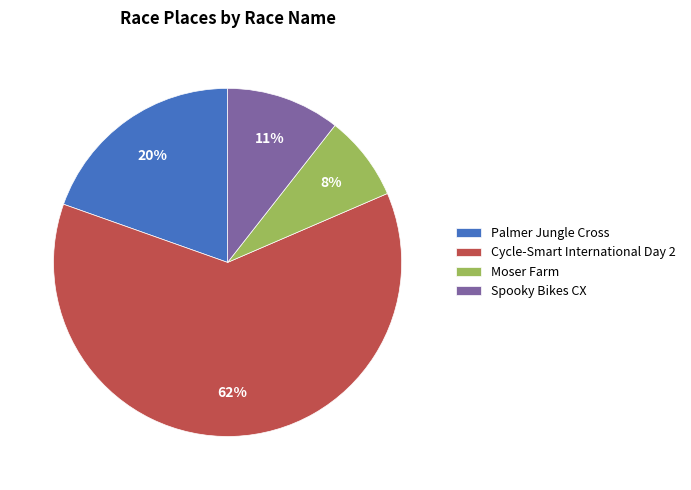

Rank the categories by value from lowest to highest.

Moser Farm, Spooky Bikes CX, Palmer Jungle Cross, Cycle-Smart International Day 2